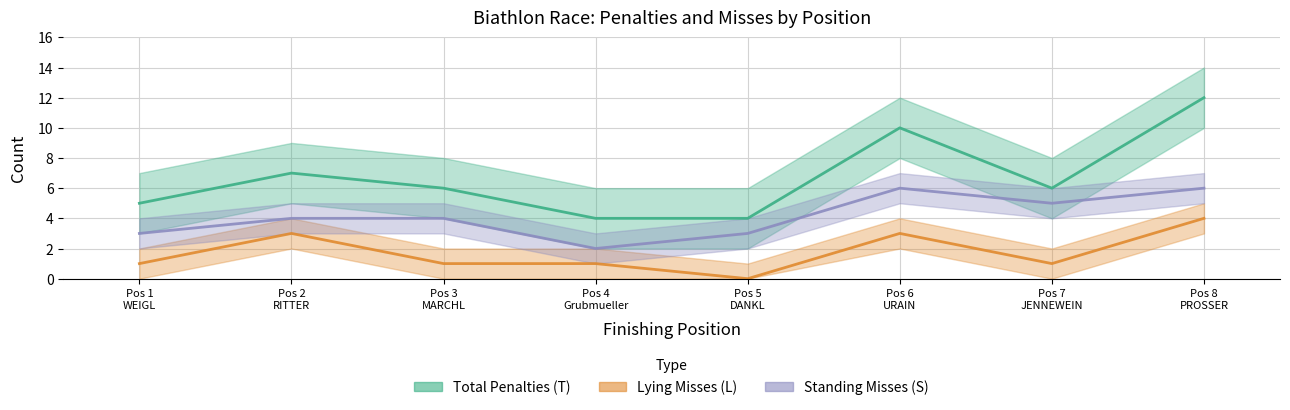

At which label does Lying Misses (L) reach its minimum?

Pos 5 DANKL